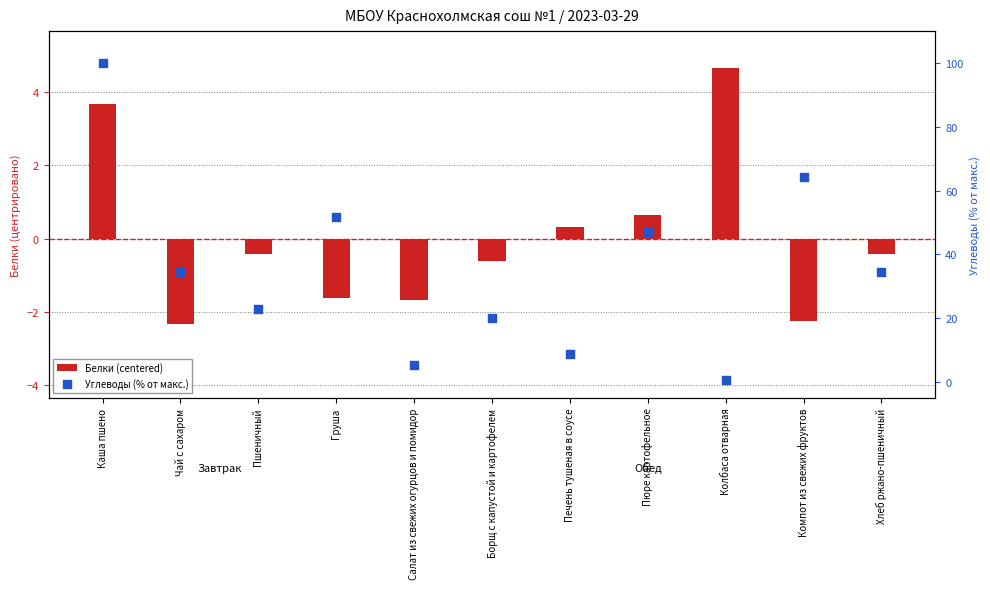

At which category is the sum across all series the highest?

Каша пшено